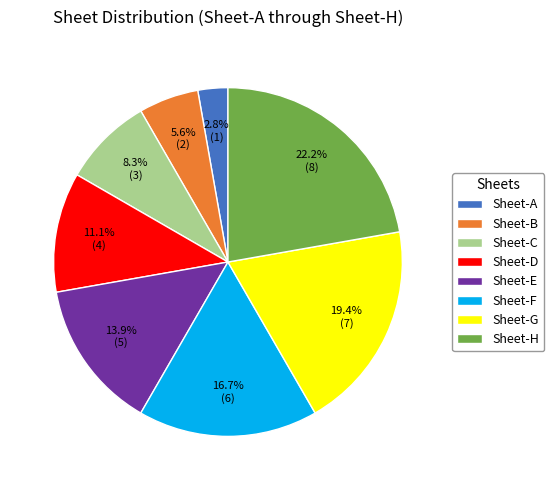

Which slice is the smallest?

Sheet-A